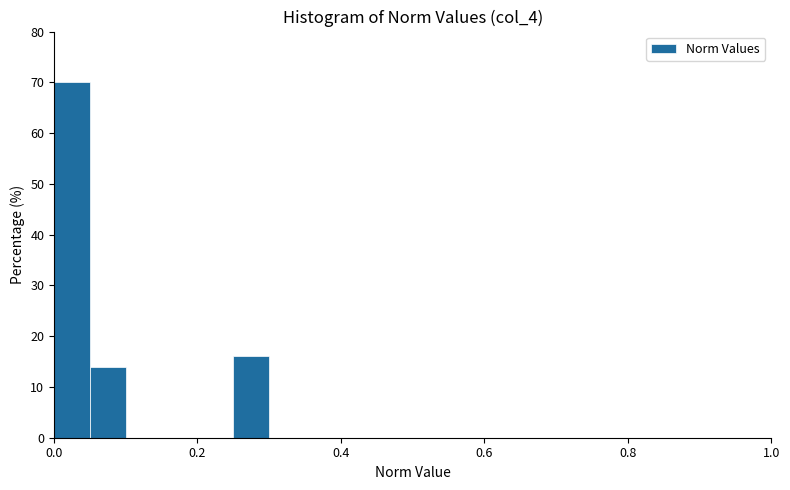

Read against the x-axis, roughly where is the centre of the tallest bar?

0.02